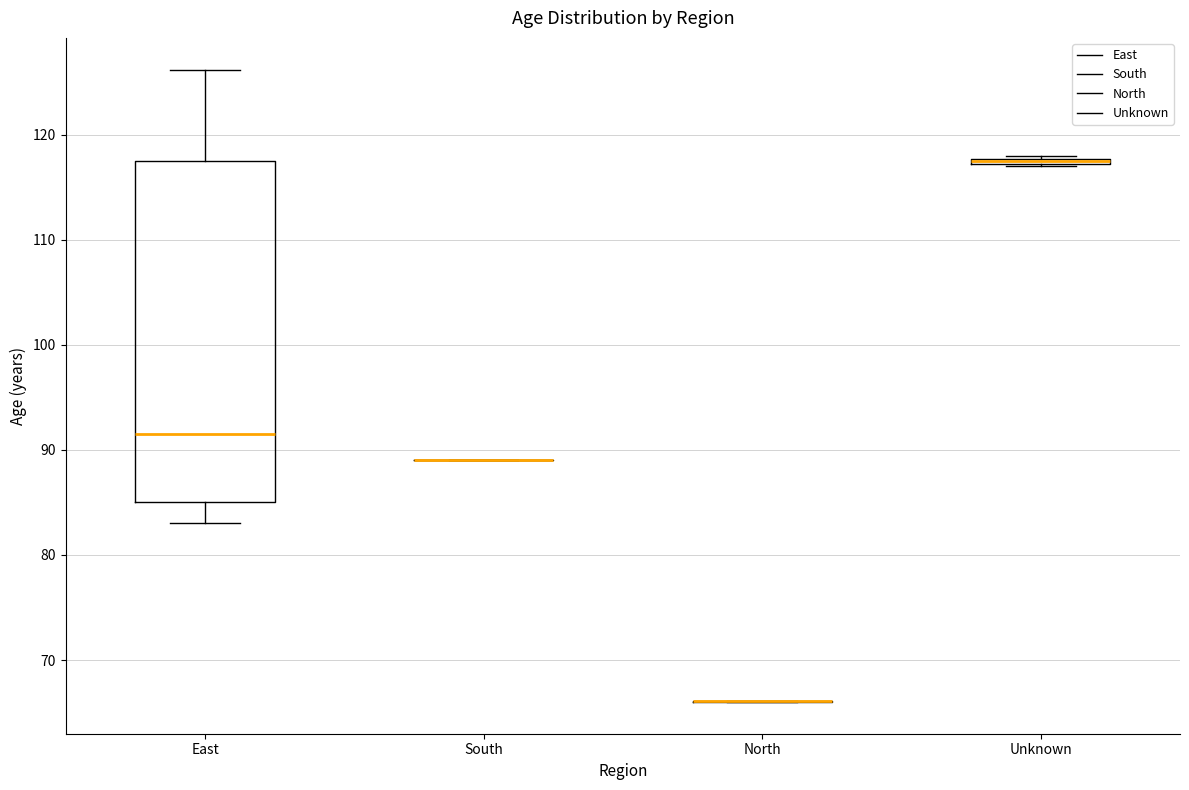

Which box is the tallest, from its lower edge to its upper edge?

East